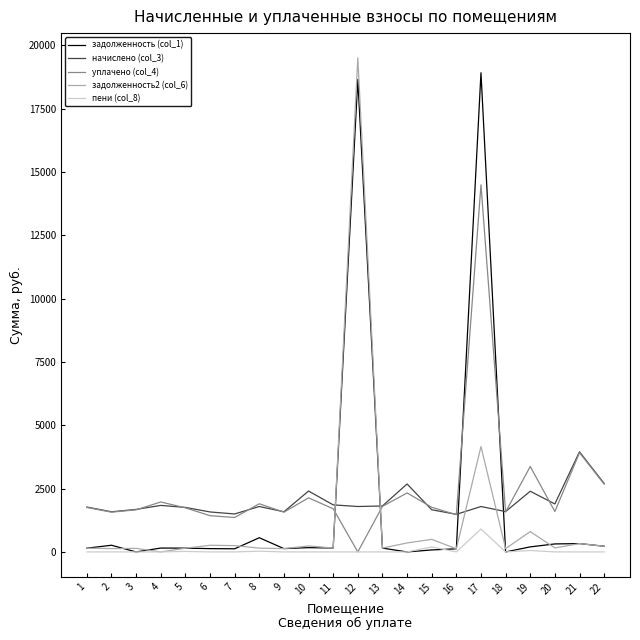

Read the задолженность (col_1) value at 19.

199.5